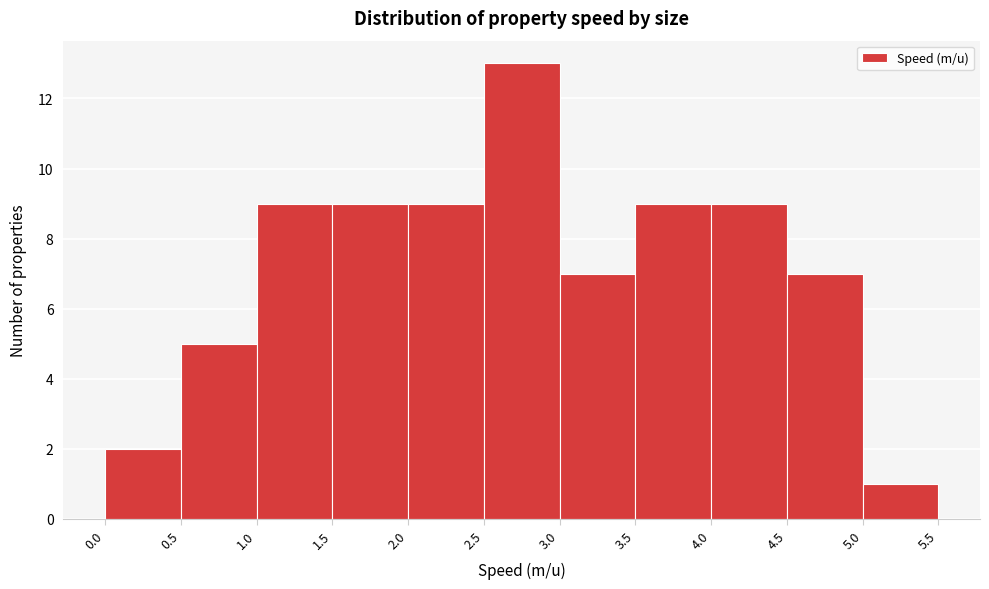

Reading left to right, list every bar in this chart as the range it spans on the x-axis followed by its height. The values are not printed on the chart, so give them approximately, as read against the axis.

0.0 to 0.5: 2
0.5 to 1.0: 5
1.0 to 1.5: 9
1.5 to 2.0: 9
2.0 to 2.5: 9
2.5 to 3.0: 13
3.0 to 3.5: 7
3.5 to 4.0: 9
4.0 to 4.5: 9
4.5 to 5.0: 7
5.0 to 5.5: 1